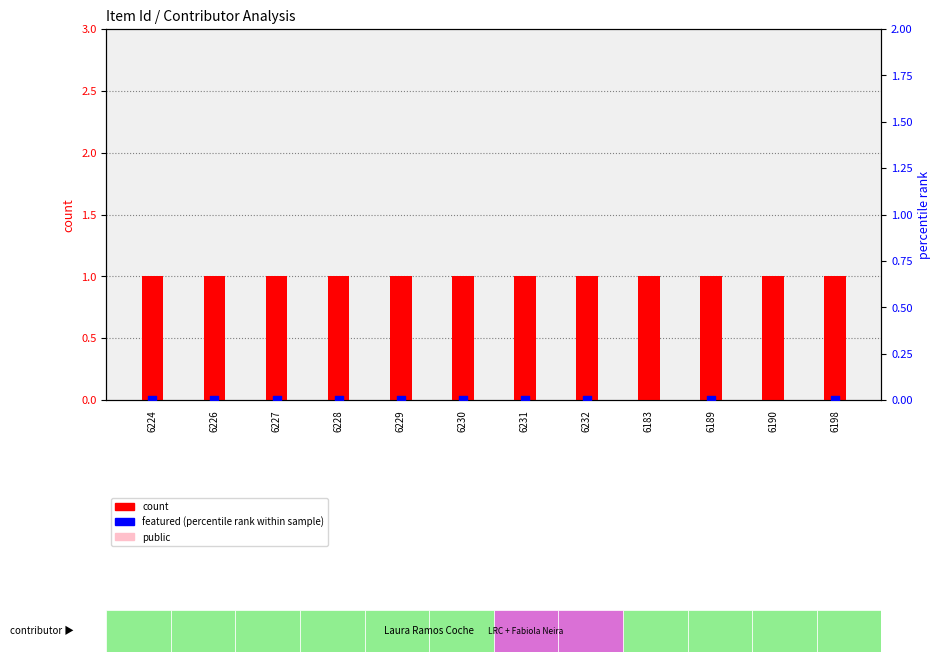

Which series reaches the minimum Y coordinate?

featured (percentile)